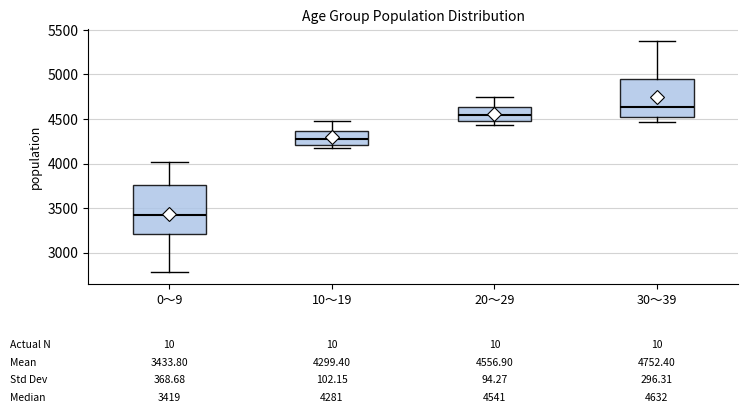

Which box is the tallest, from its lower edge to its upper edge?

0～9